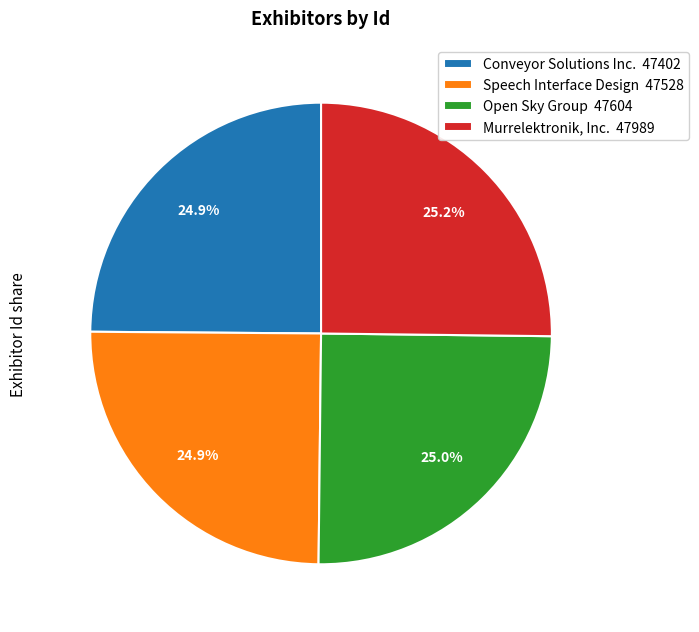

Is there a majority slice in this chart?

No